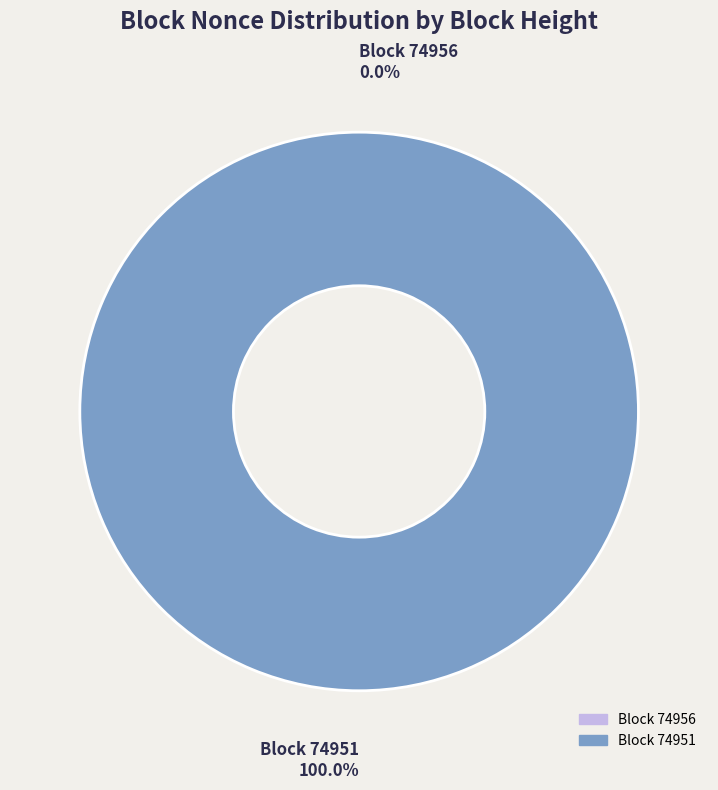

Does any single category account for the majority?

Yes